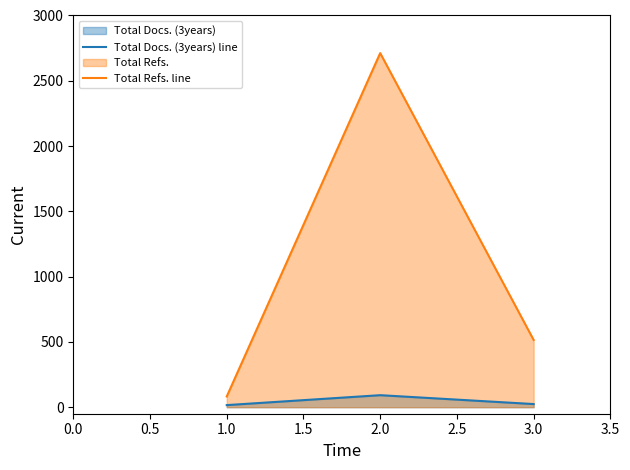

Which series has the largest total across all categories?

Total Refs. line